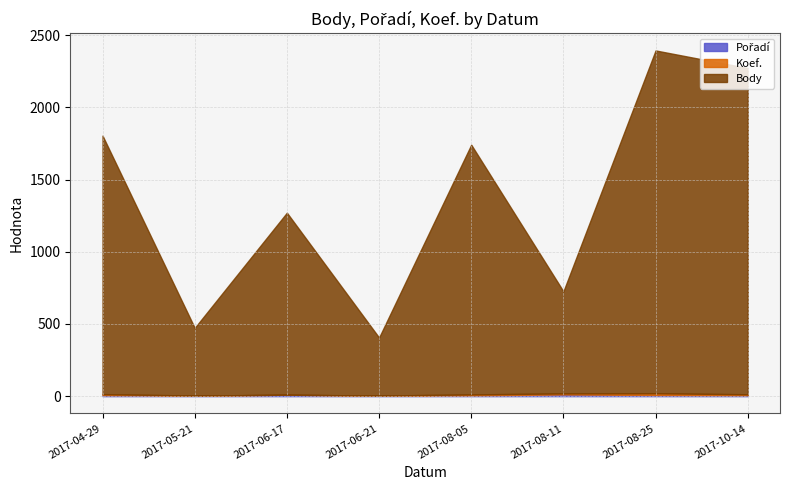

What is the difference between the maximum and second lowest values in the Koef. series?

11